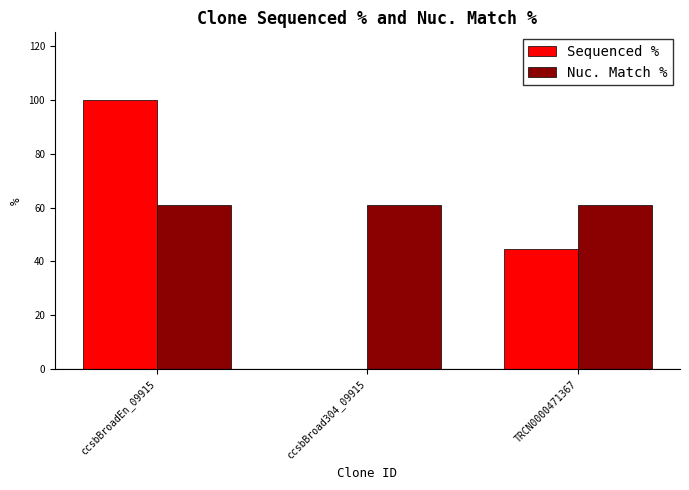

How many groups of bars are there?

3